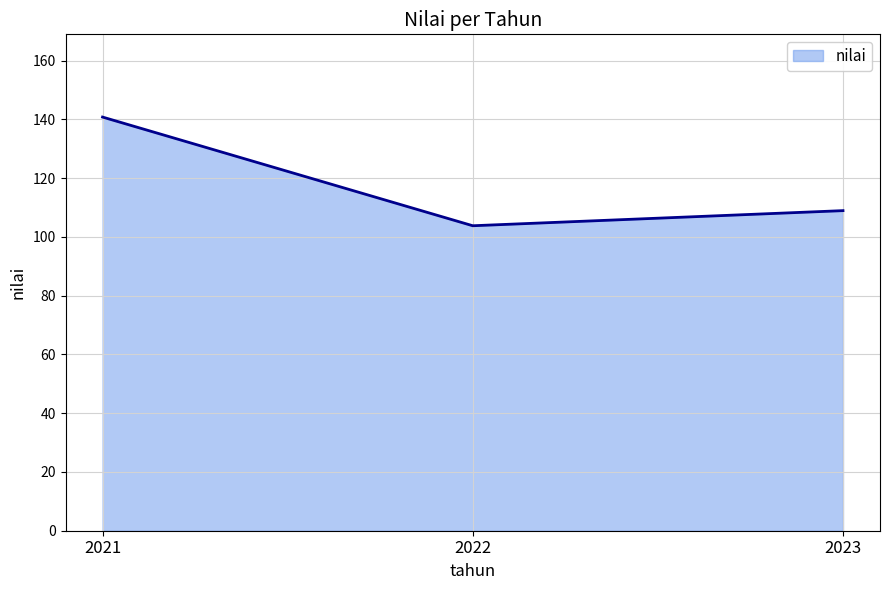

Reading left to right, extract all data points from this chart.

2021=140.8	2022=103.8	2023=108.9